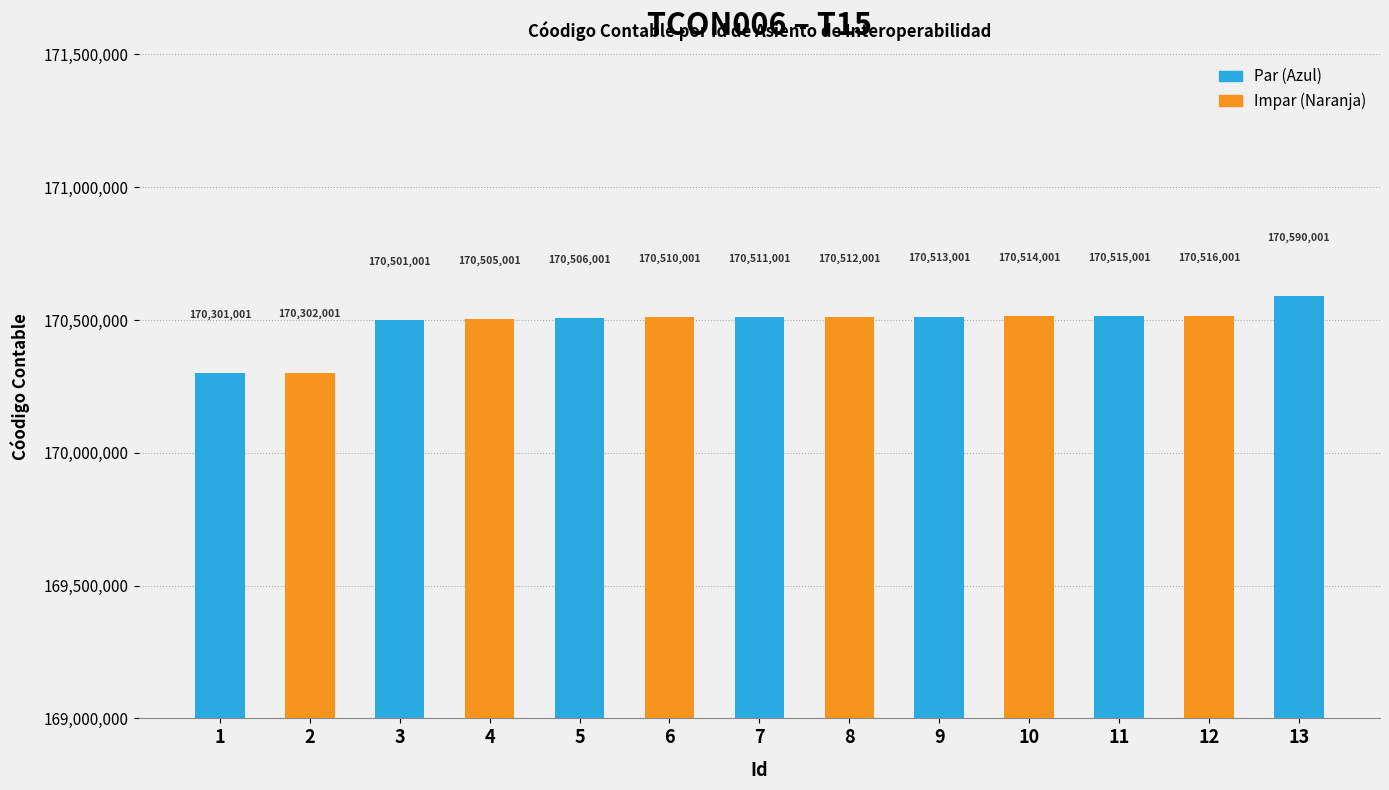

What is the average value?

170484309